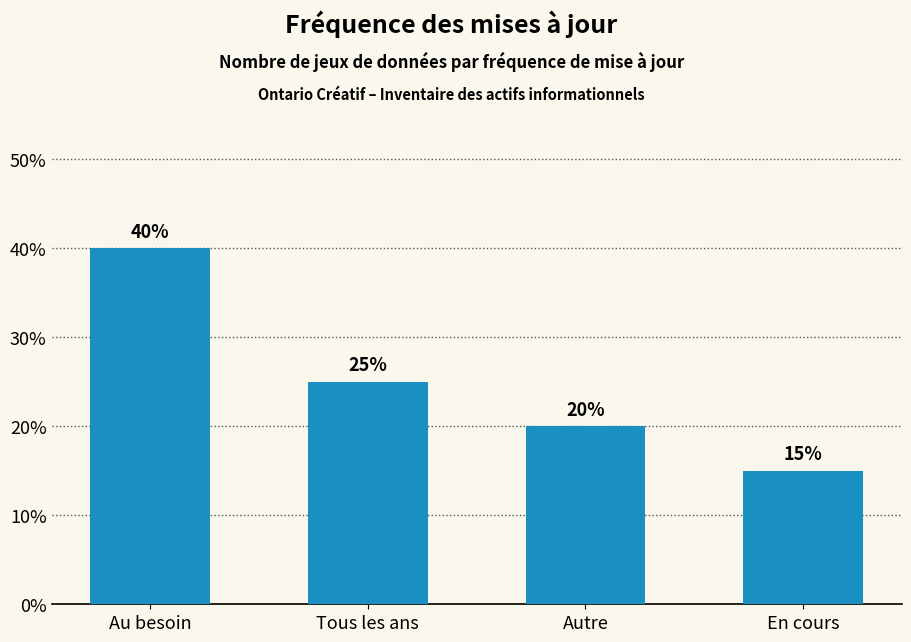

Reading left to right, extract all data points from this chart.

40	25	20	15